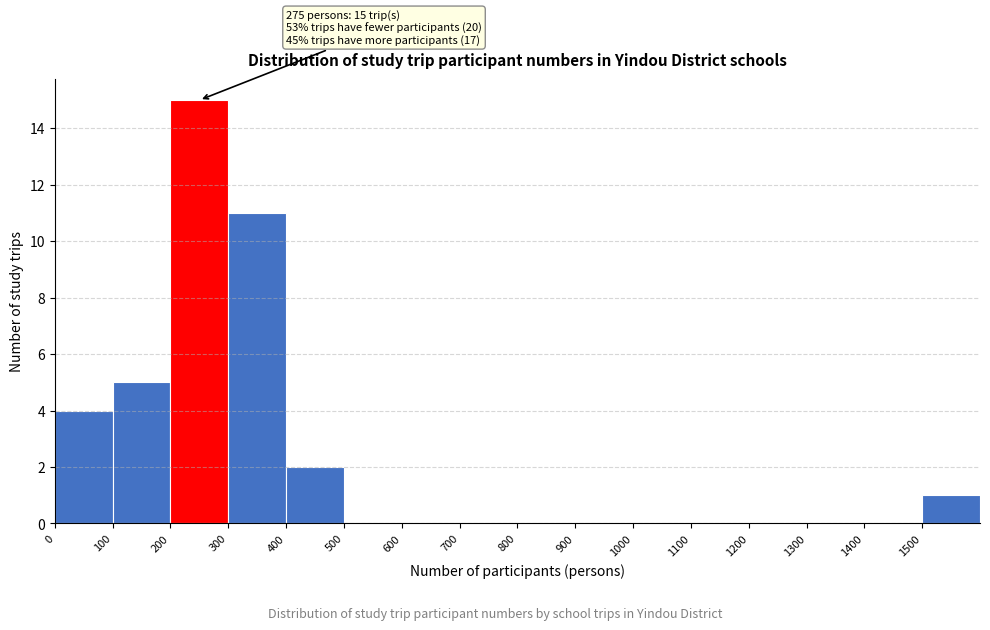

Over which range of the x-axis is the bar tallest?

200 to 300